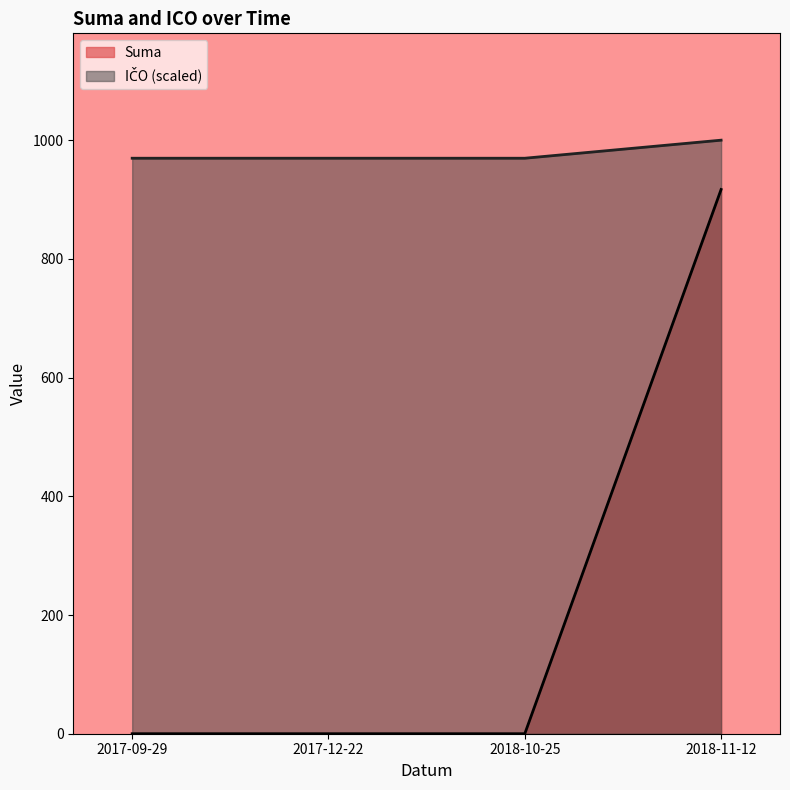

The Suma series shows 916.9 at 2018-11-12. True or false?

True